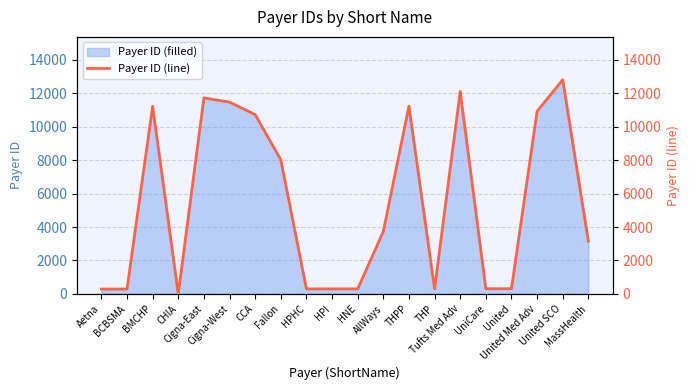

What is the difference between the values at United SCO and Aetna?

12524